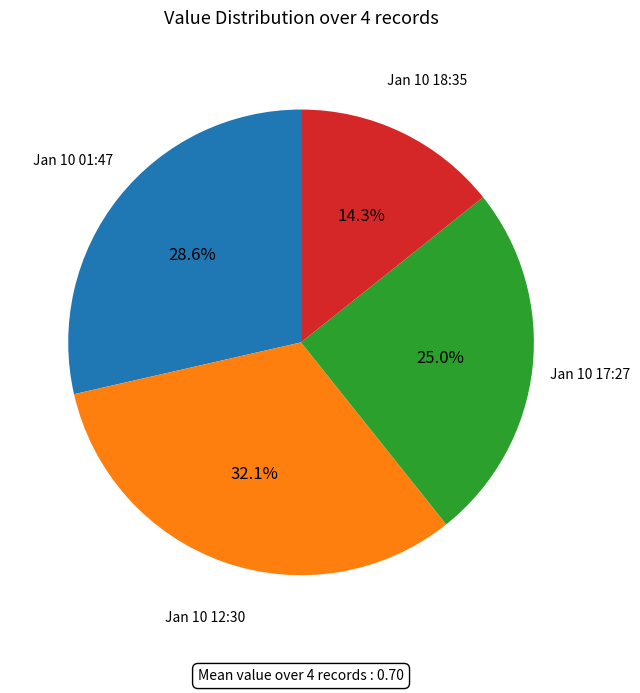

What is the total percentage of Jan 10 17:27 and Jan 10 12:30?

57.1%